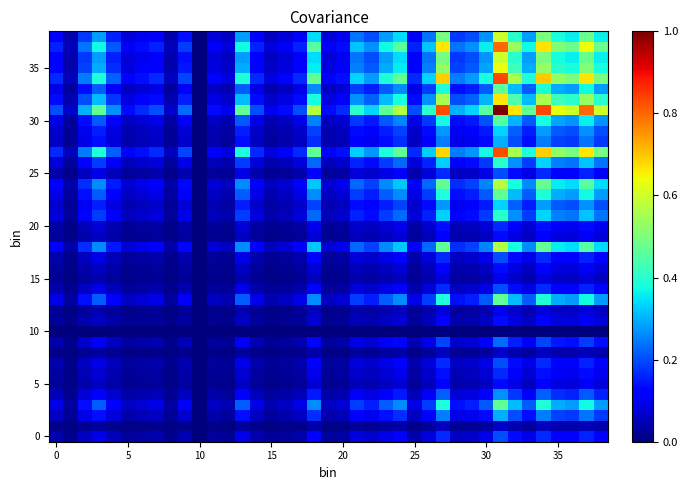

Which label corresponds to the largest value in the chart?

31